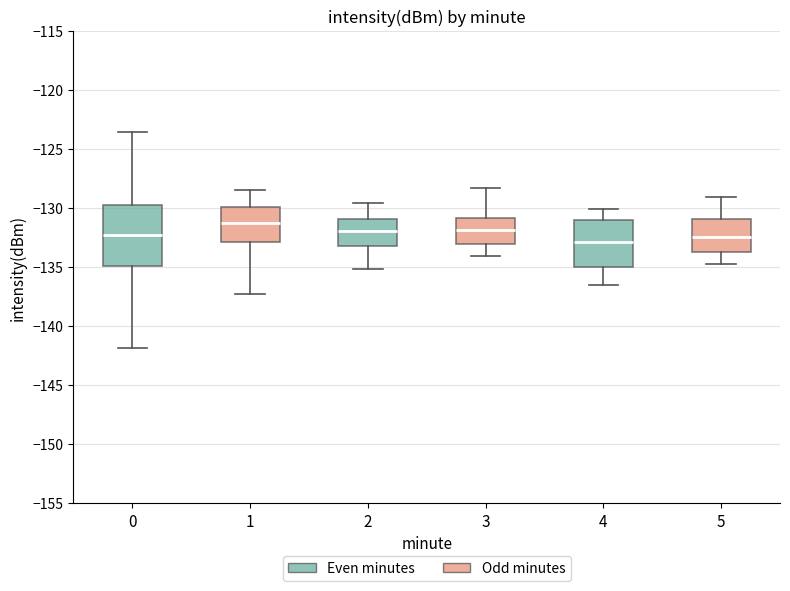

Which box is the tallest, from its lower edge to its upper edge?

0